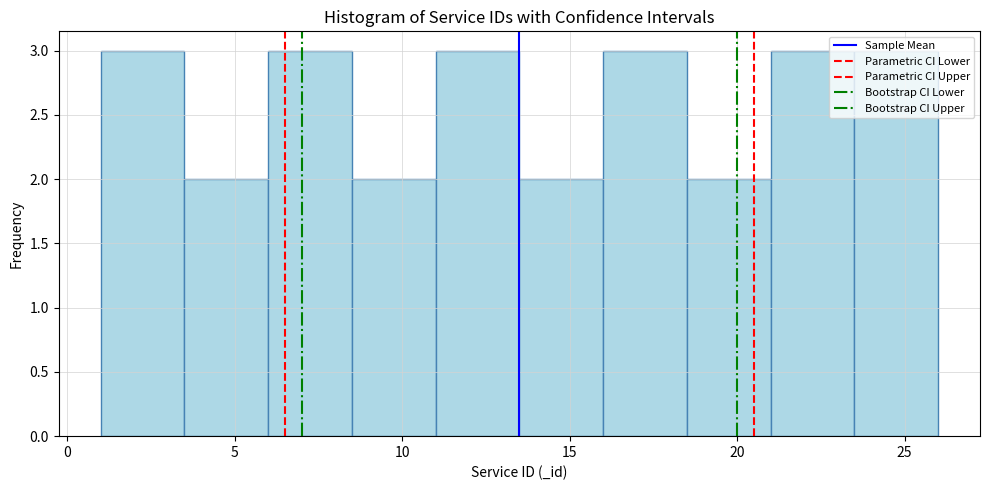

Reading left to right, transcribe this chart: for each bar, give the range it covers on the x-axis and its height. The values are not printed on the chart, so give them approximately, as read against the axis.

1.0 to 3.5: 3
3.5 to 6.0: 2
6.0 to 8.5: 3
8.5 to 11.0: 2
11.0 to 13.5: 3
13.5 to 16.0: 2
16.0 to 18.5: 3
18.5 to 21.0: 2
21.0 to 23.5: 3
23.5 to 26.0: 3